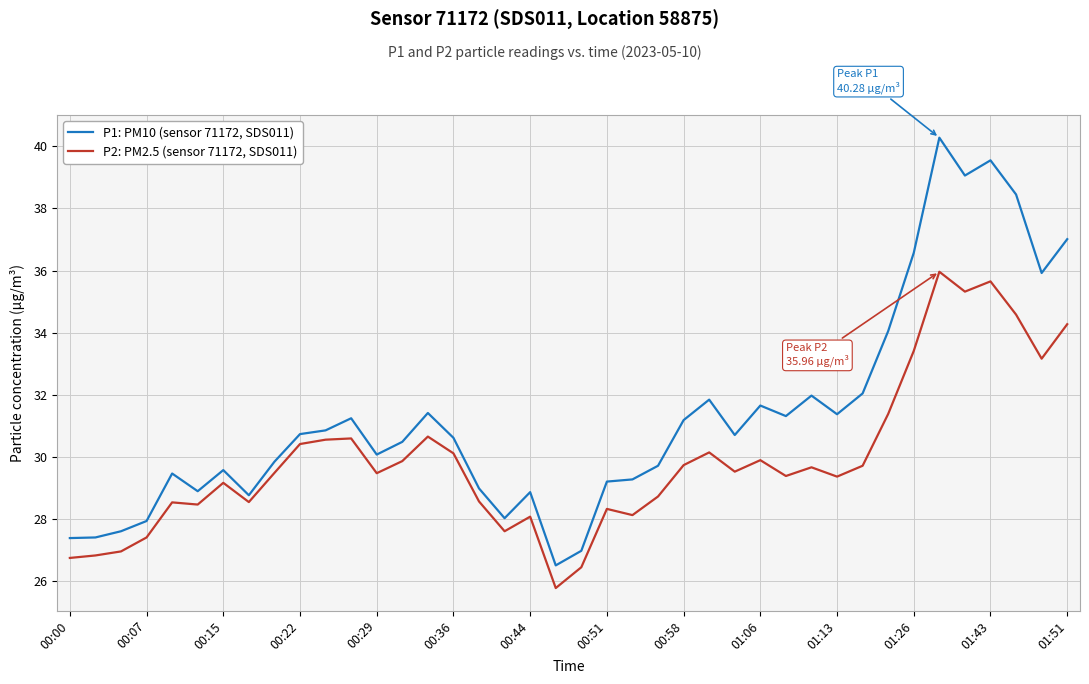

What is the difference between the maximum and minimum values in the P1: PM10 (sensor 71172, SDS011) series?

13.8